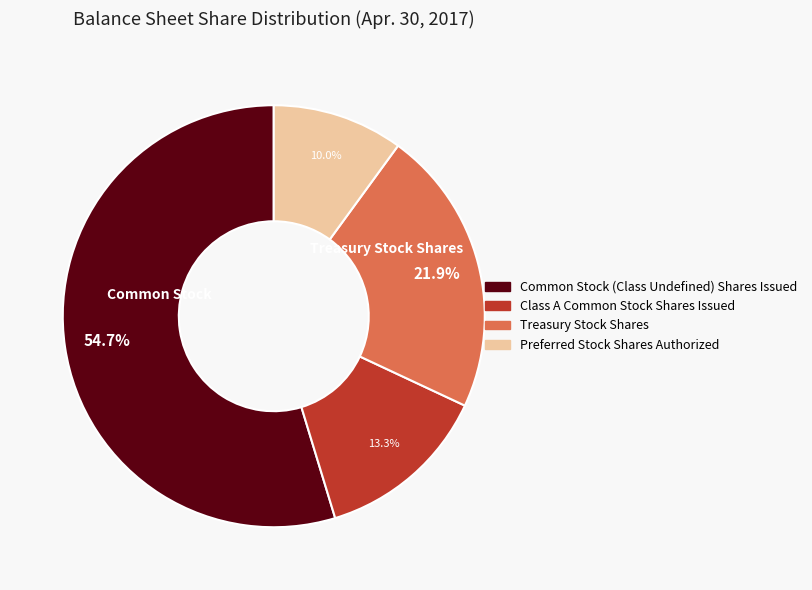

To the nearest percent, what is the combined percentage of Preferred Stock Shares Authorized and Class A Common Stock Shares Issued?

23%